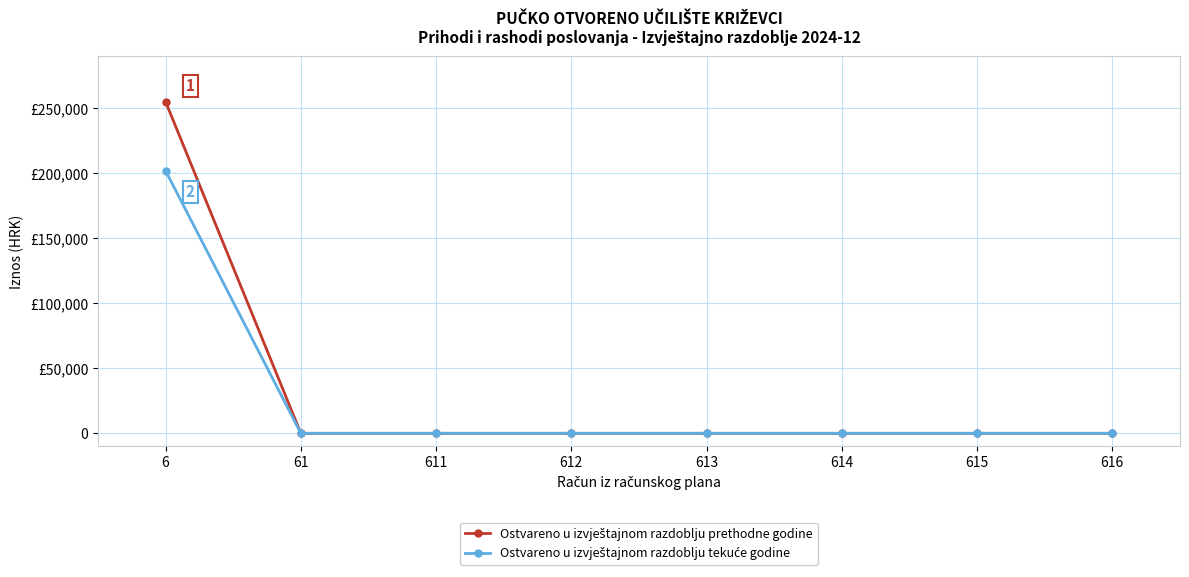

At which label is Ostvareno u izvještajnom razdoblju tekuće godine closest to 101000?

61